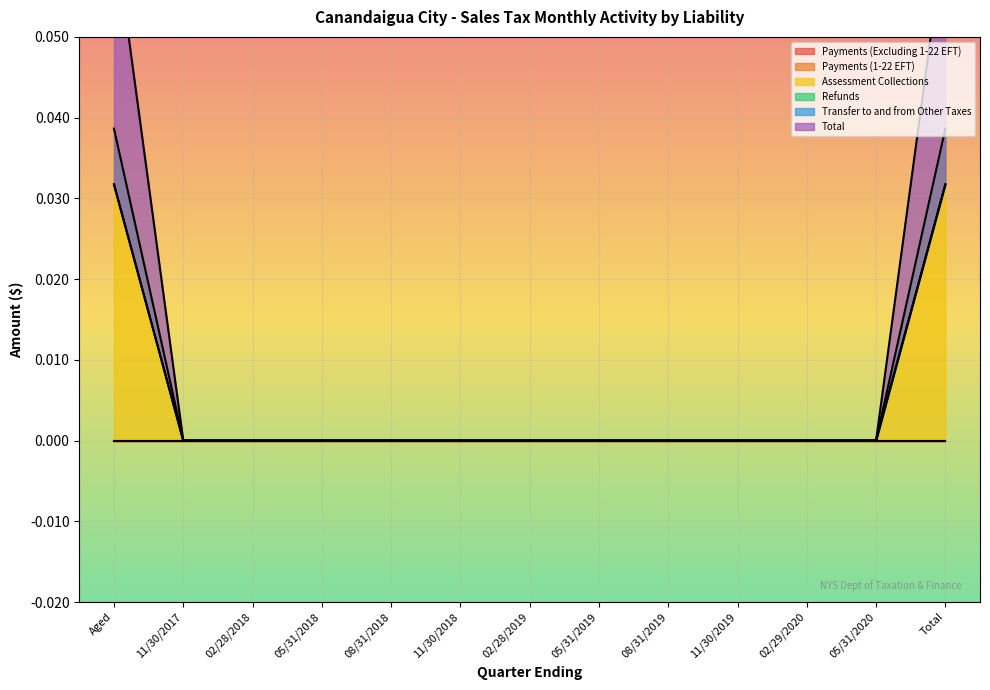

True or false: Total and Assessment Collections intersect in this chart.

False